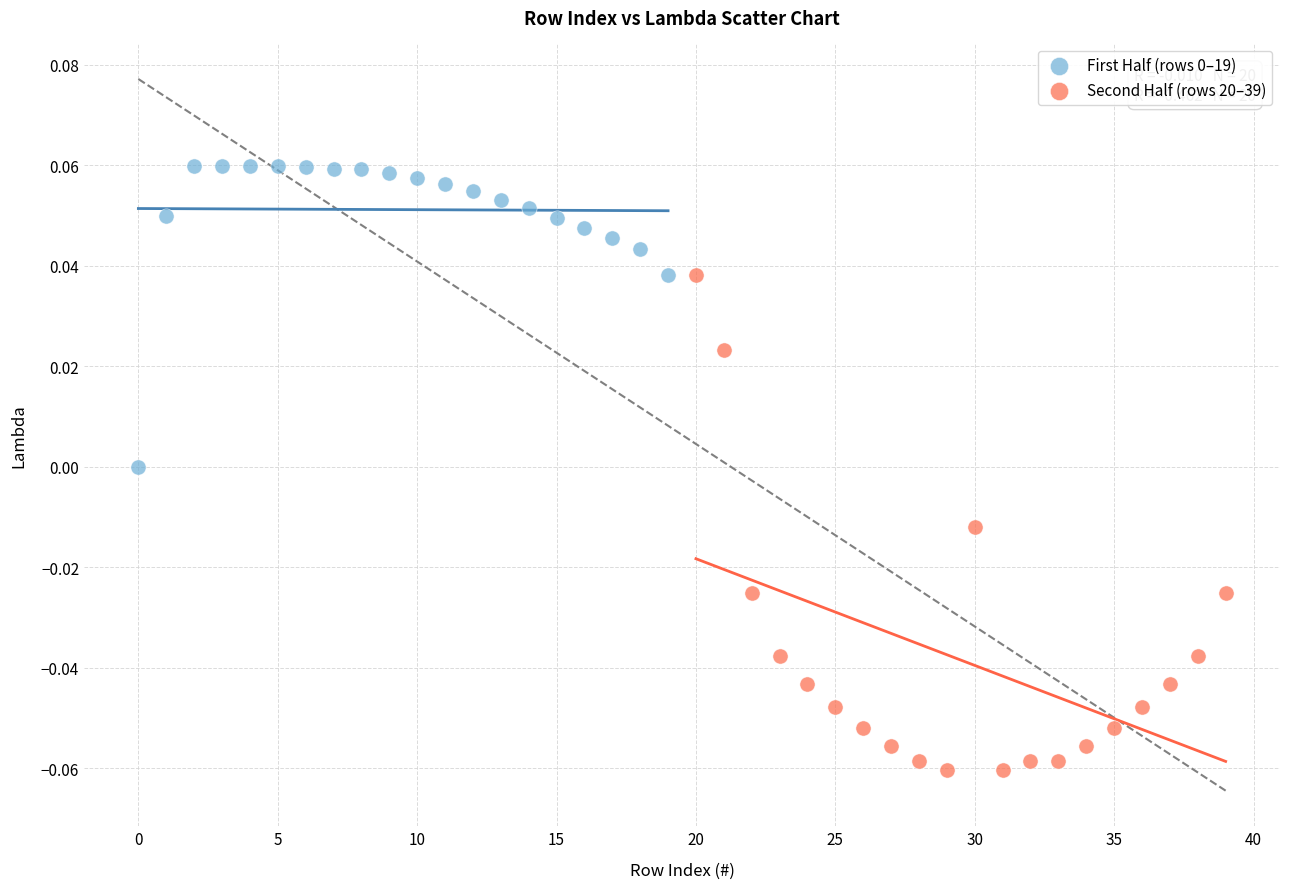

Which series reaches the minimum Y coordinate?

Second Half (rows 20–39)